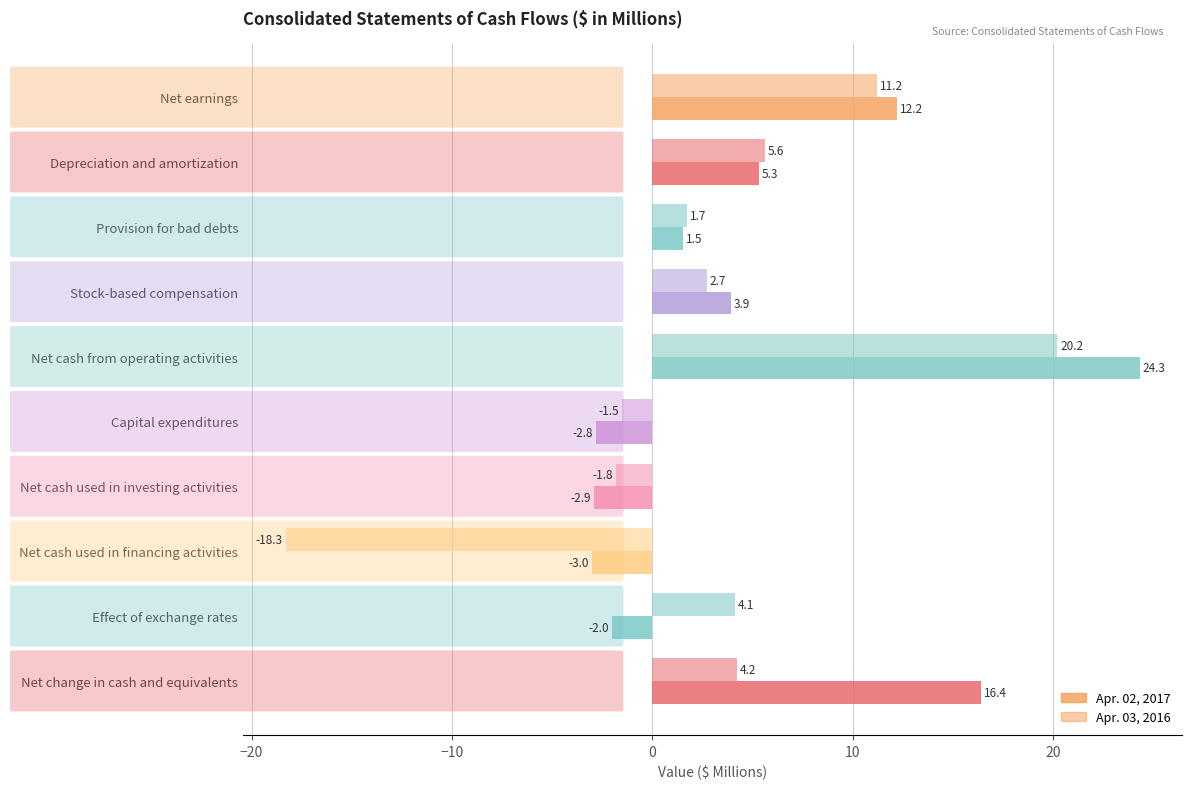

What is the sum of all Apr. 03, 2016 values?

28.1